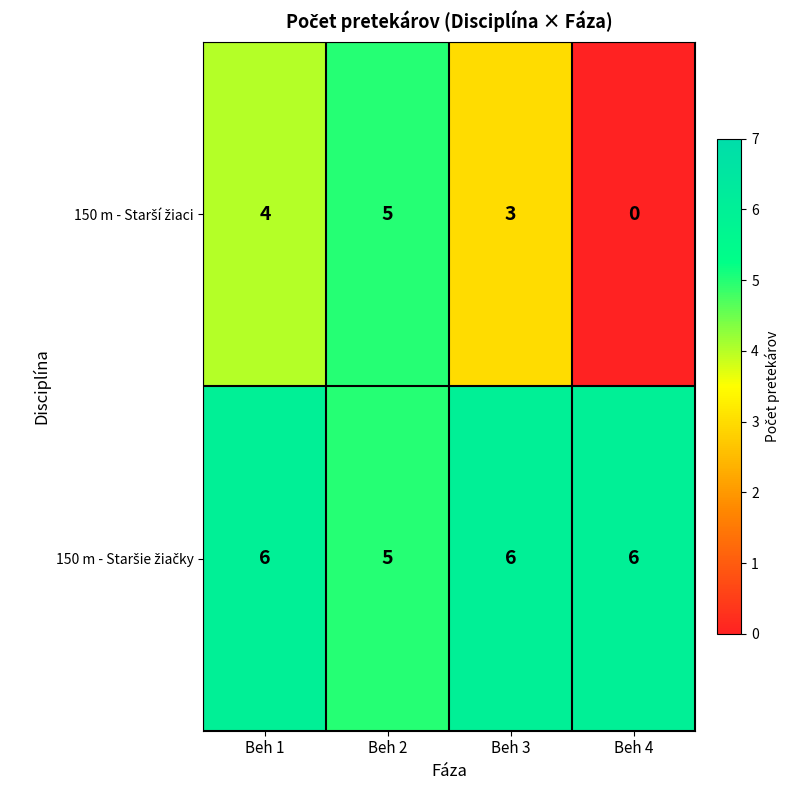

What is the total value across all series at Beh 4?

6